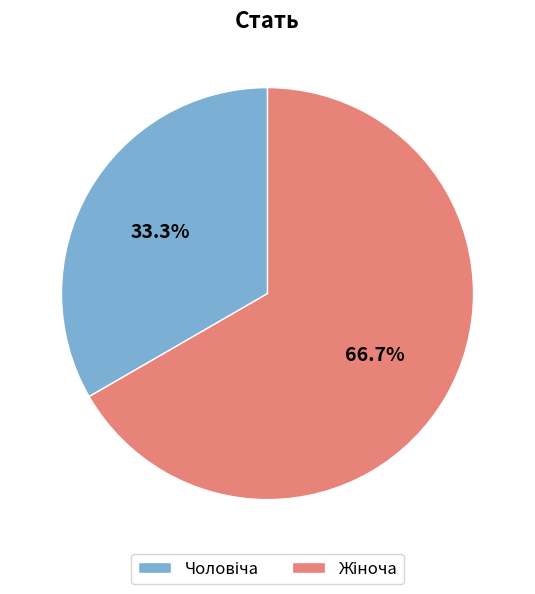

Is there any slice that represents more than half of the pie?

Yes